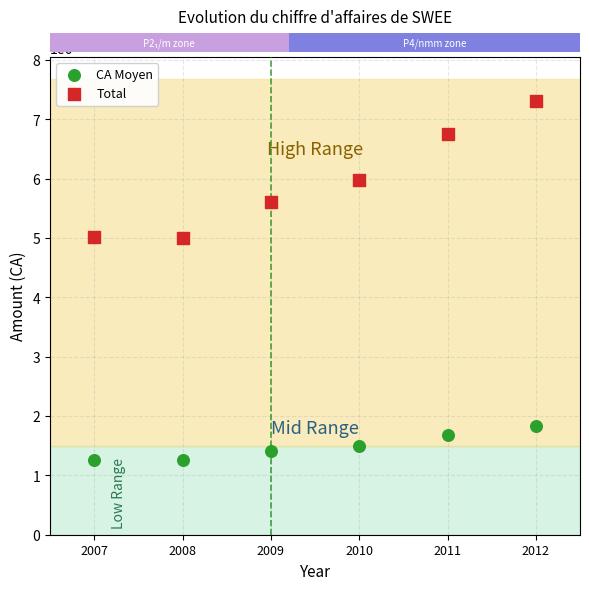

Across all data points, what is the range of X values (max minus min)?

5.0